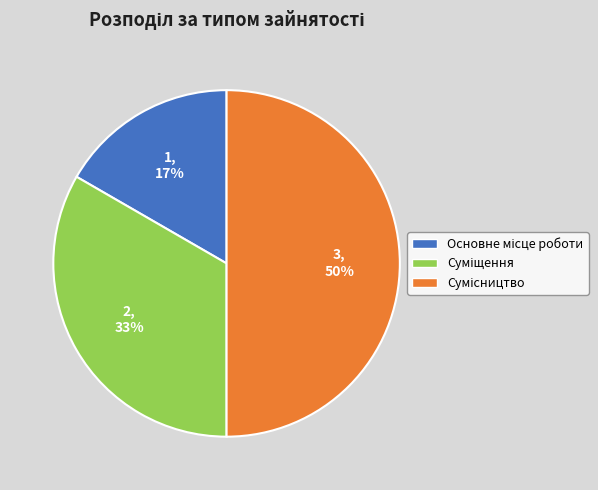

To the nearest percent, what is the average slice percentage?

33%